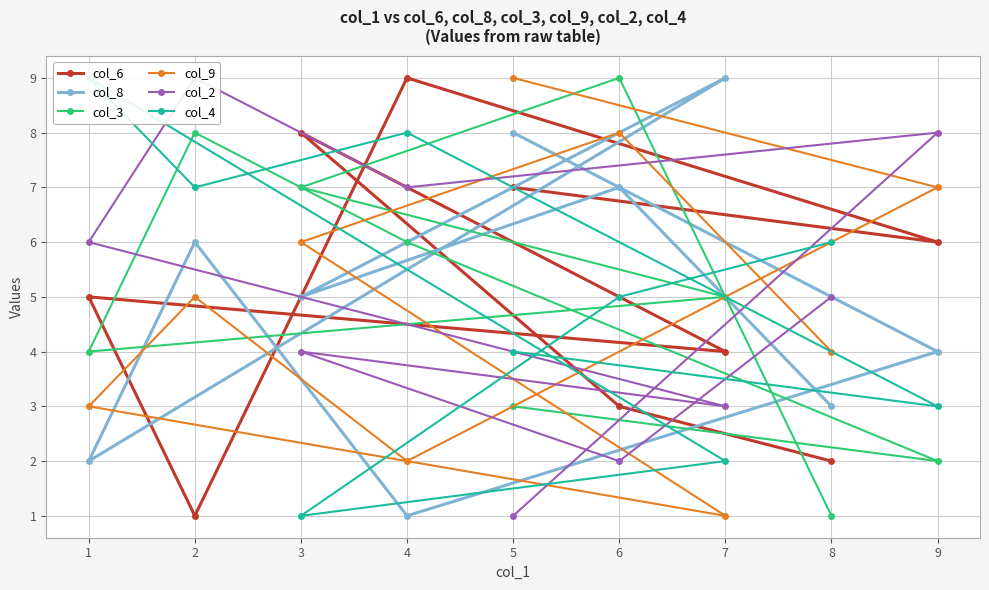

True or false: col_2 and col_6 cross at least once.

True